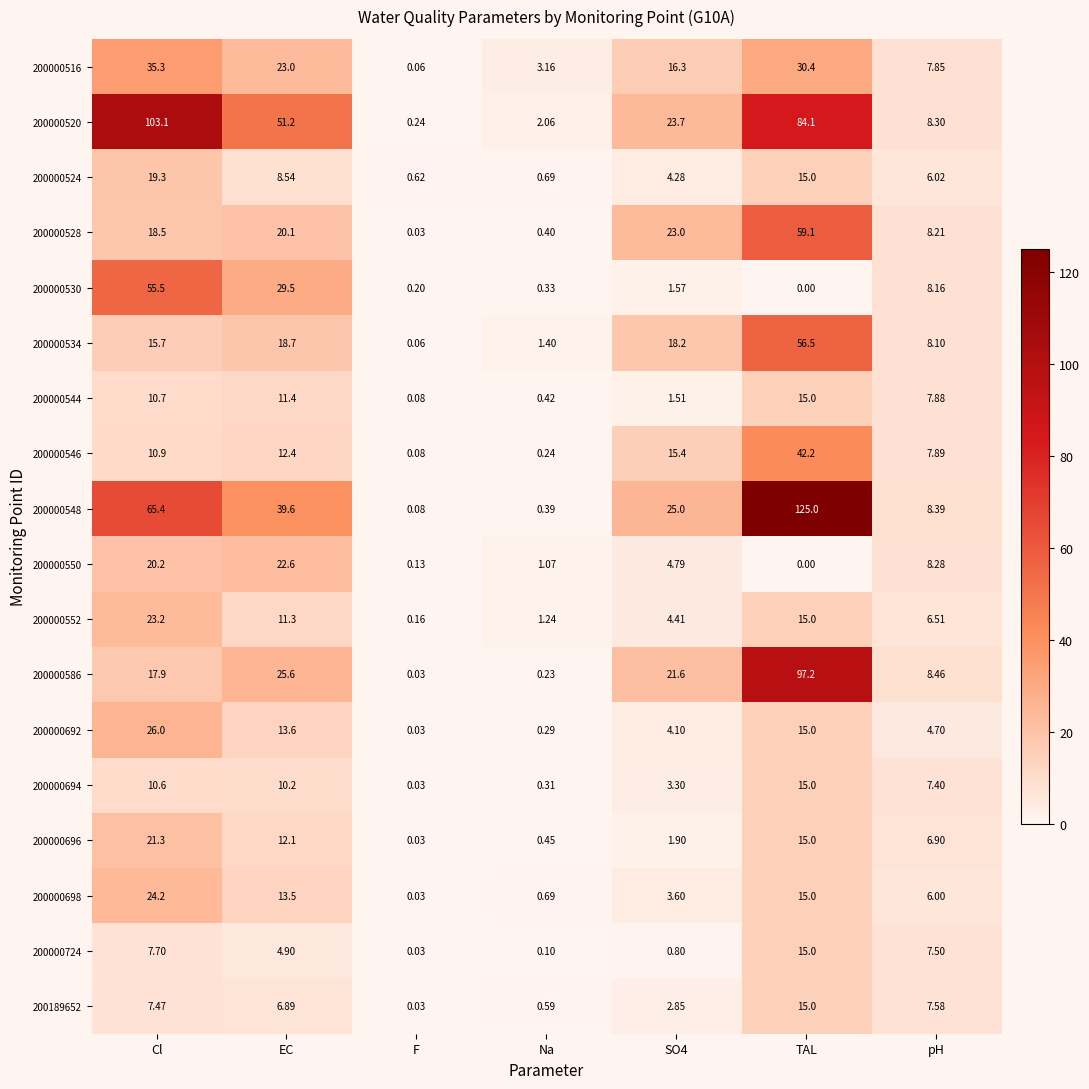

Which series has the largest range (max minus min)?

200000548